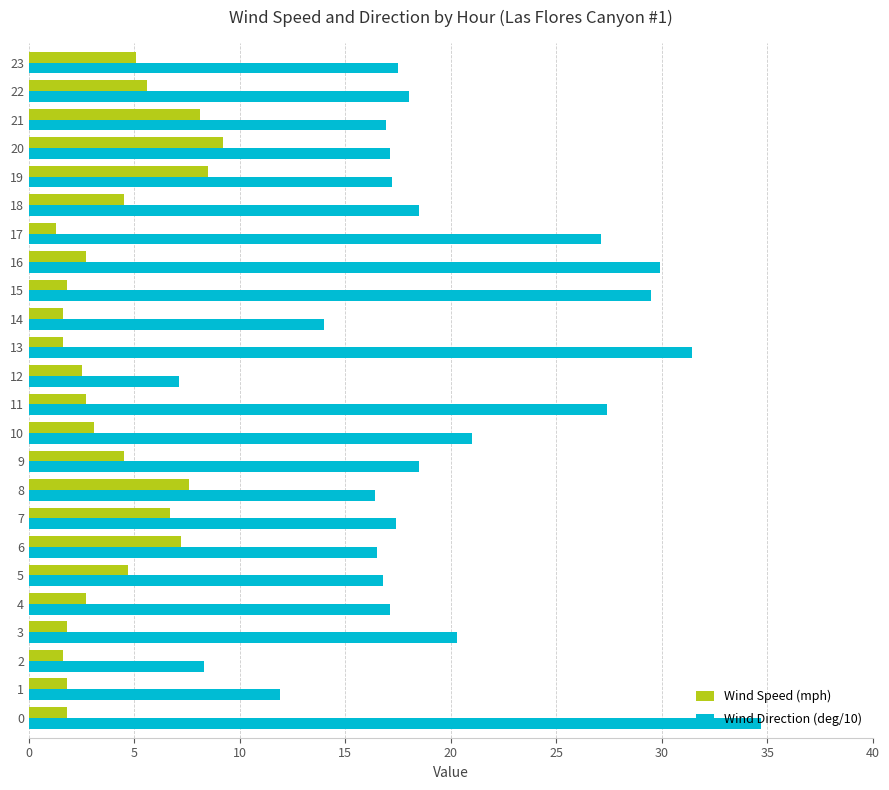

Read the Wind Speed (mph) value at 10.

3.1